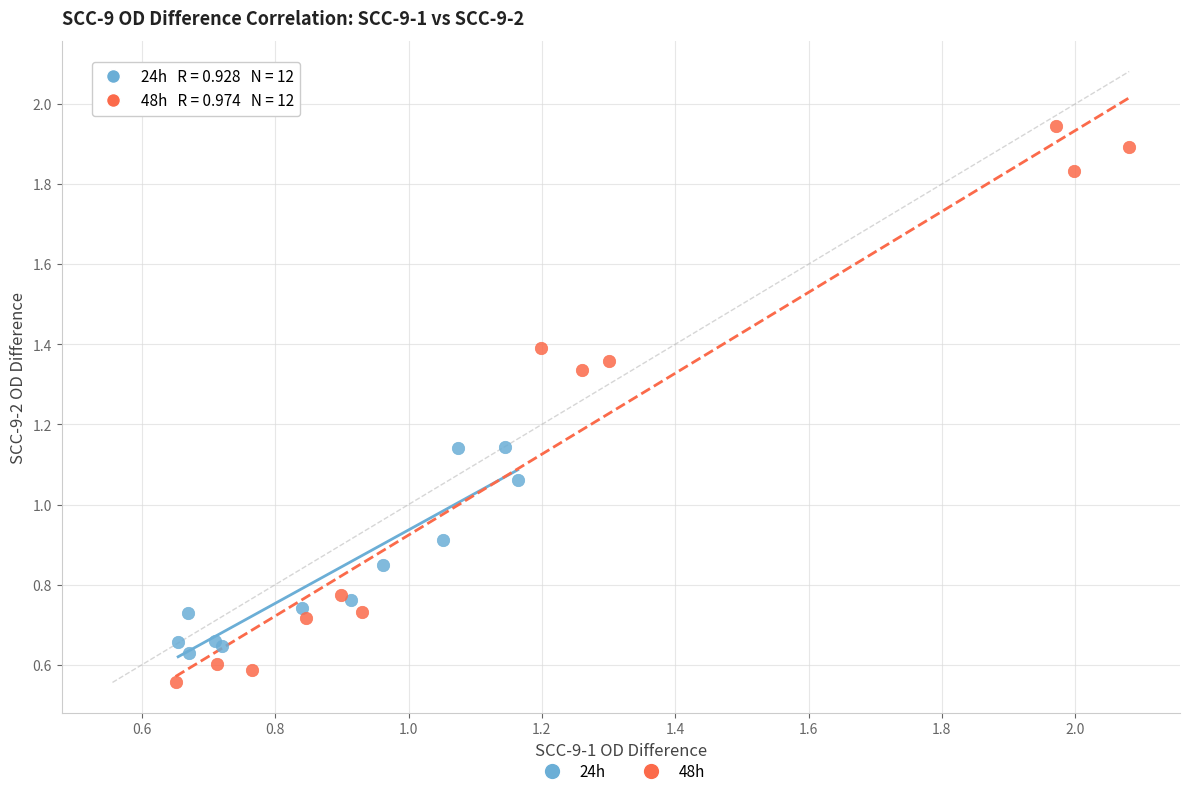

Which series contains the lowest Y value?

48h